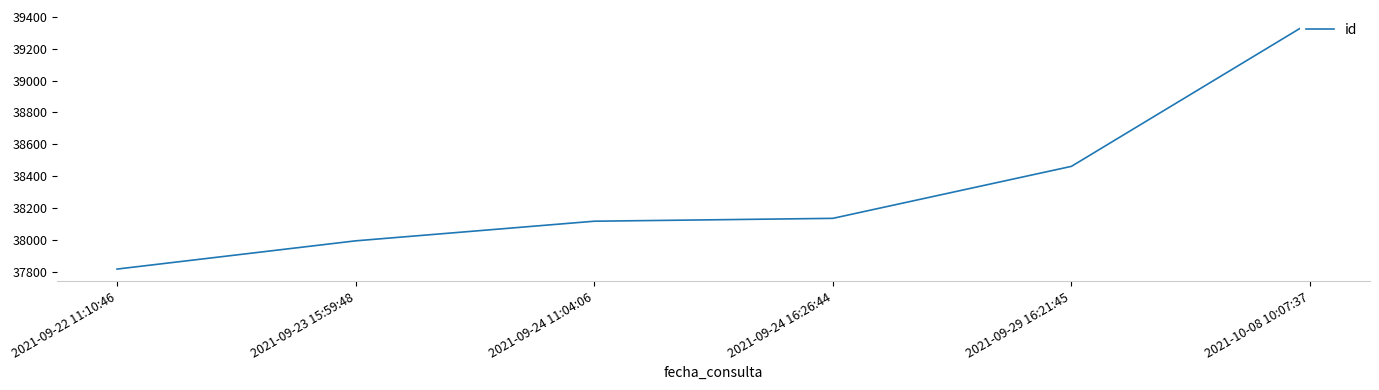

What position from the right is 2021-09-24 16:26:44?

3